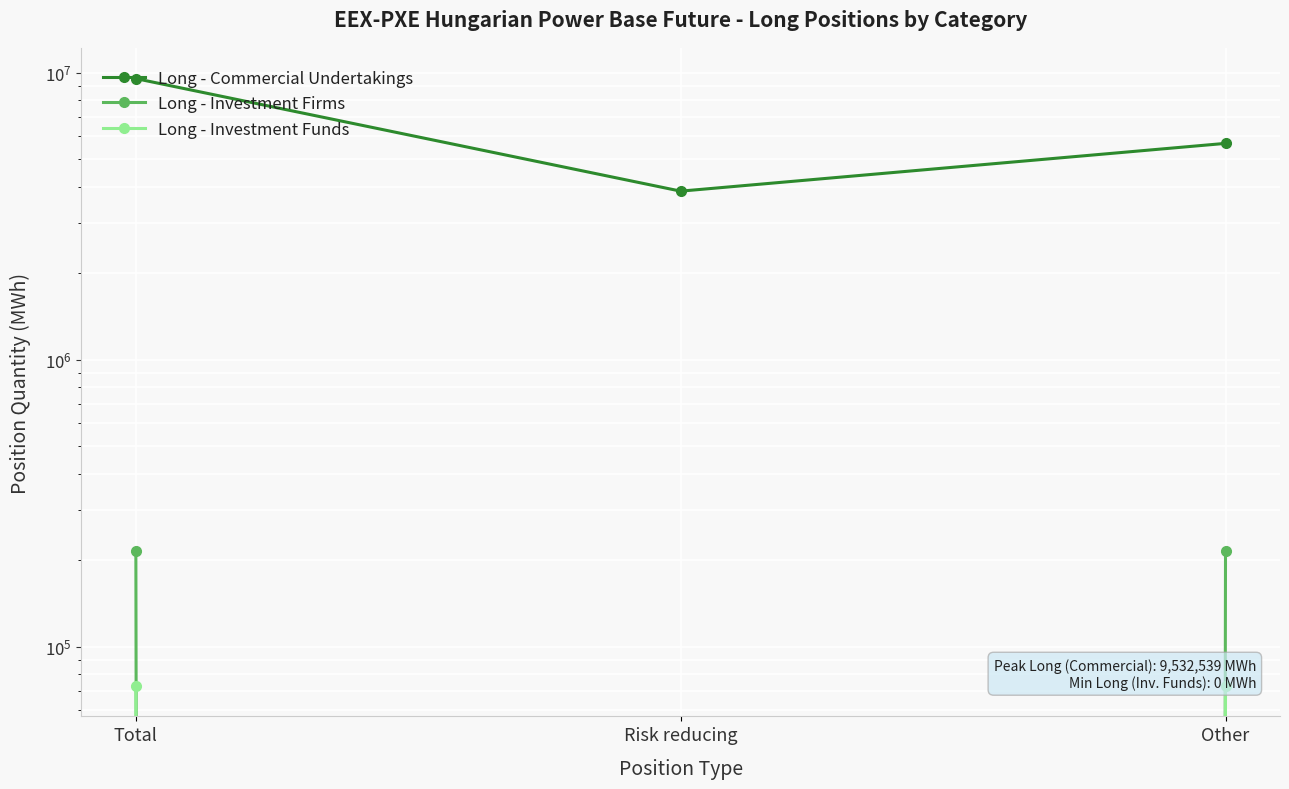

What is the total value across all series at Total?

9820743